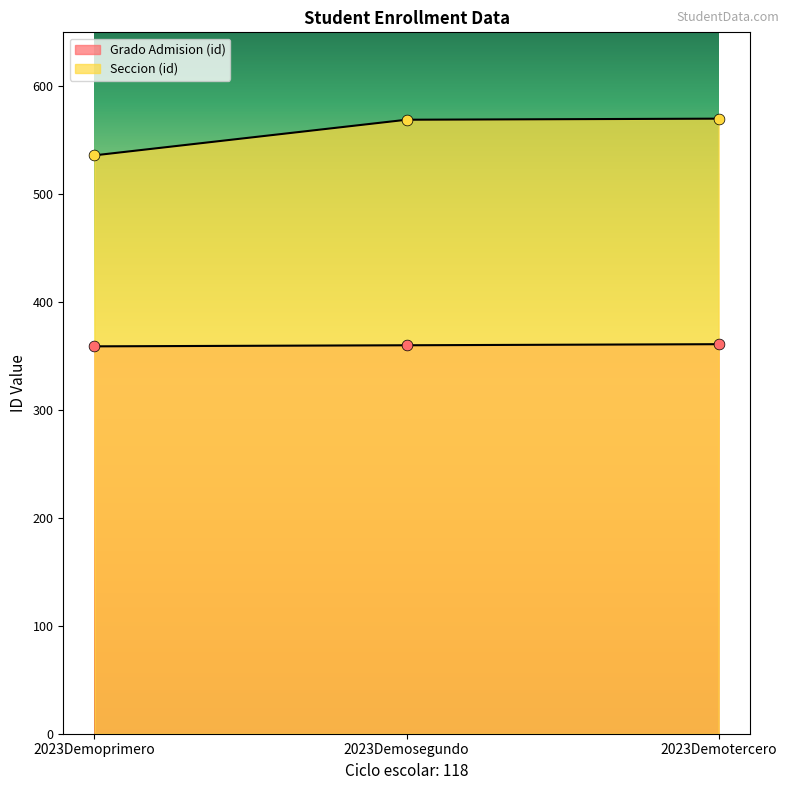

Which series contains the lowest Y value?

Grado Admision (id)